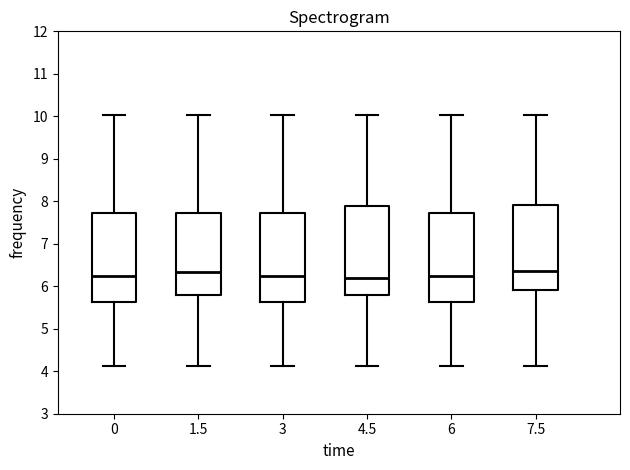

Reading left to right, transcribe this box plot: for each box, give where its median line is, the range the box spans, and where its two whiskers end, as read against the y-axis. The values are not printed on the chart, so give them approximately, as read against the axis.

0: median 6.2, box 5.6 to 7.7, whiskers 4.1 to 10.0
1.5: median 6.3, box 5.8 to 7.7, whiskers 4.1 to 10.0
3: median 6.2, box 5.6 to 7.7, whiskers 4.1 to 10.0
4.5: median 6.2, box 5.8 to 7.9, whiskers 4.1 to 10.0
6: median 6.2, box 5.6 to 7.7, whiskers 4.1 to 10.0
7.5: median 6.4, box 5.9 to 7.9, whiskers 4.1 to 10.0